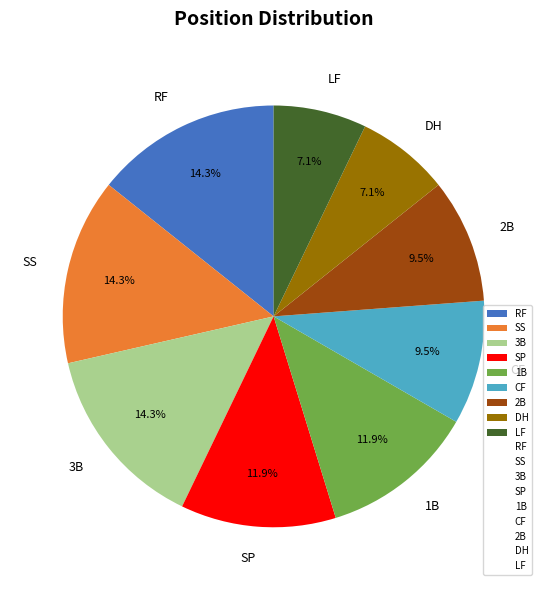

Does any single category account for the majority?

No